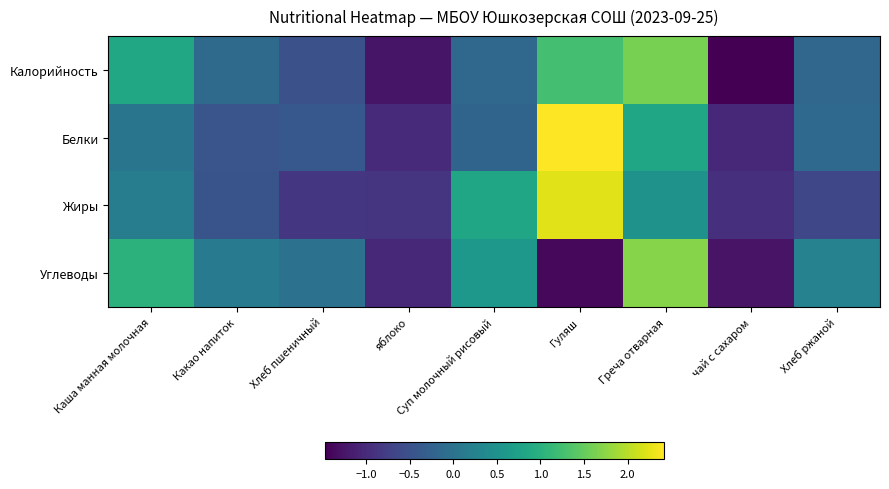

Reading right to left, extract all data points from this chart.

Калорийность: Хлеб ржаной=-0.2	чай с сахаром=-1.5	Греча отварная=1.6	Гуляш=1.3	Суп молочный рисовый=-0.2	яблоко=-1.3	Хлеб пшеничный=-0.5	Какао напиток=-0.1	Каша манная молочная=0.8
Белки: Хлеб ржаной=-0.2	чай с сахаром=-1.0	Греча отварная=0.8	Гуляш=2.4	Суп молочный рисовый=-0.2	яблоко=-1.0	Хлеб пшеничный=-0.4	Какао напиток=-0.5	Каша манная молочная=0.0
Жиры: Хлеб ржаной=-0.6	чай с сахаром=-0.9	Греча отварная=0.5	Гуляш=2.2	Суп молочный рисовый=0.8	яблоко=-0.9	Хлеб пшеничный=-0.9	Какао напиток=-0.5	Каша манная молочная=0.2
Углеводы: Хлеб ржаной=0.3	чай с сахаром=-1.3	Греча отварная=1.7	Гуляш=-1.4	Суп молочный рисовый=0.6	яблоко=-1.0	Хлеб пшеничный=-0.0	Какао напиток=0.1	Каша манная молочная=1.0